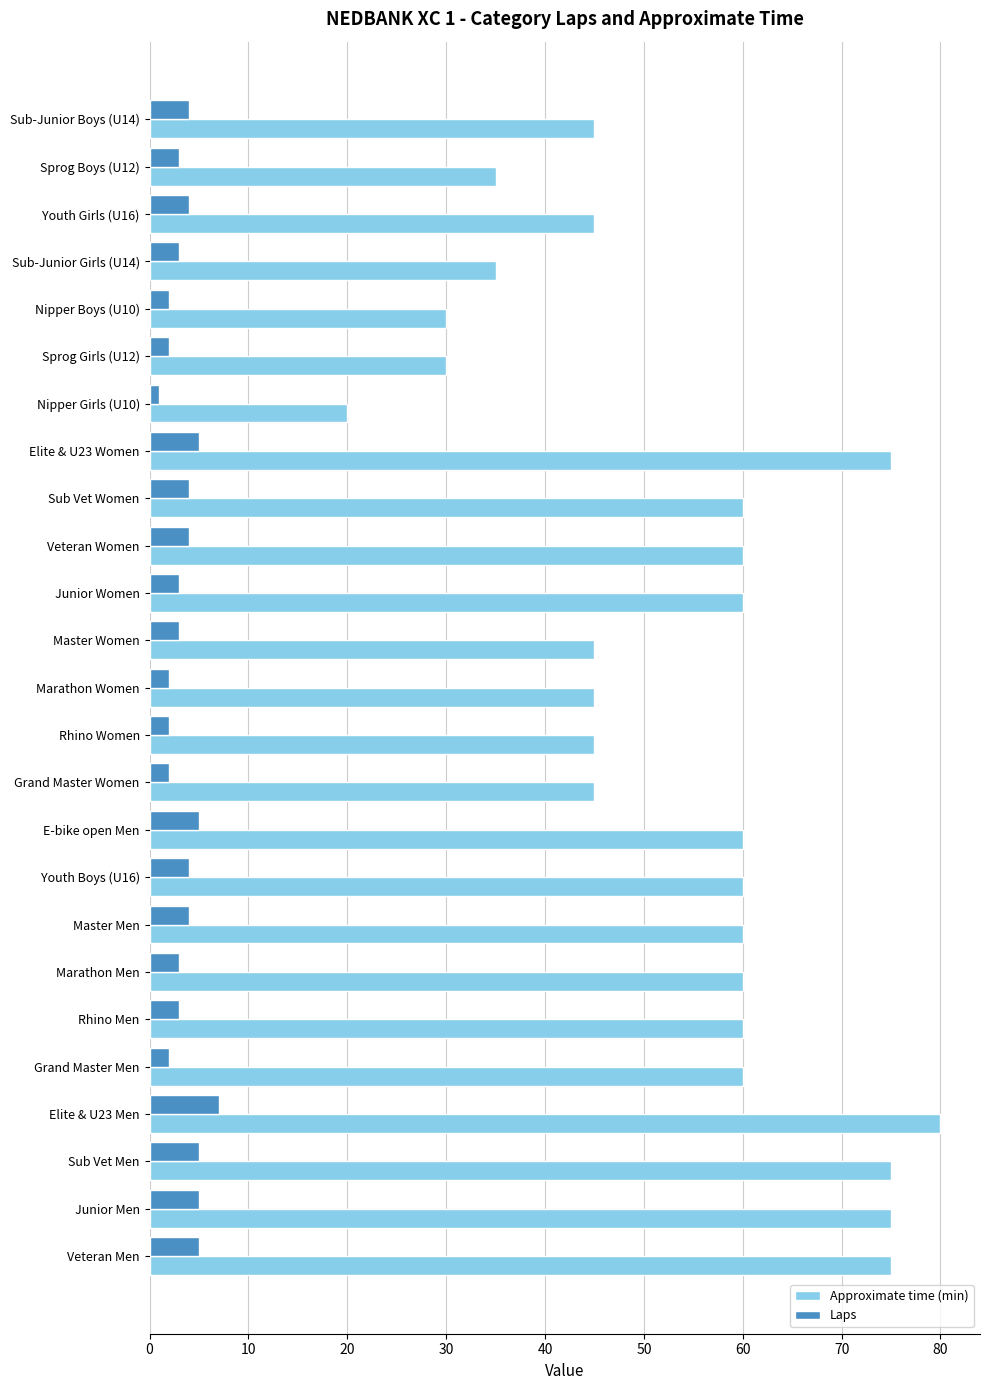

What is the sum of the Laps values at Sprog Girls (U12) and Rhino Women?

4